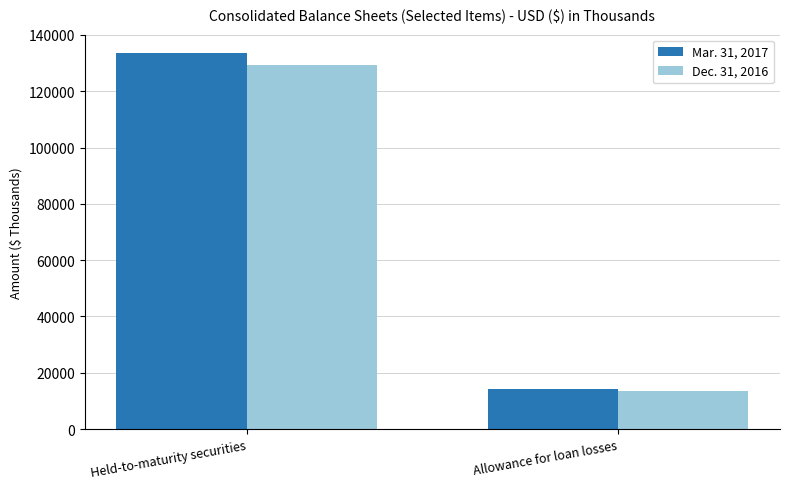

Rank the categories by Mar. 31, 2017 value from highest to lowest.

Held-to-maturity securities, Allowance for loan losses